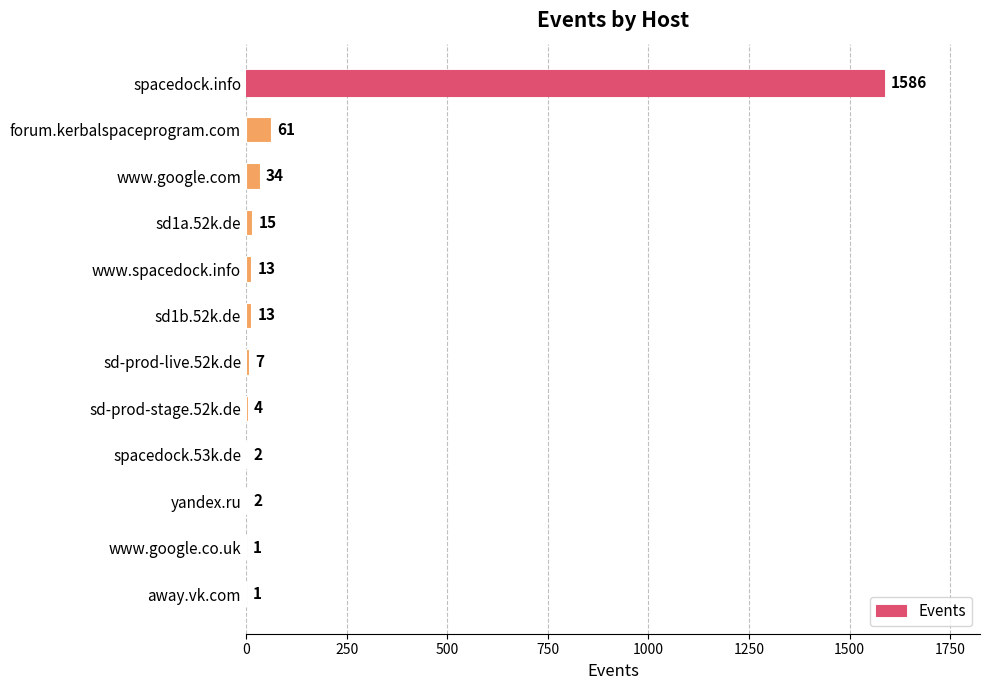

Reading top to bottom, transcribe all the data shown in this chart.

spacedock.info=1586	forum.kerbalspaceprogram.com=61	www.google.com=34	sd1a.52k.de=15	www.spacedock.info=13	sd1b.52k.de=13	sd-prod-live.52k.de=7	sd-prod-stage.52k.de=4	spacedock.53k.de=2	yandex.ru=2	www.google.co.uk=1	away.vk.com=1